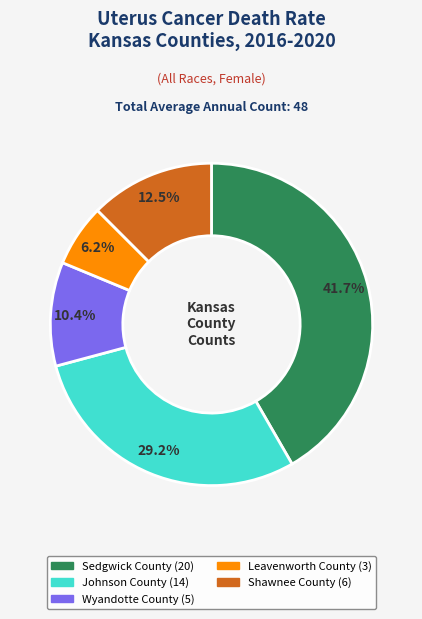

What percentage is the Wyandotte County slice, to the nearest percent?

10%